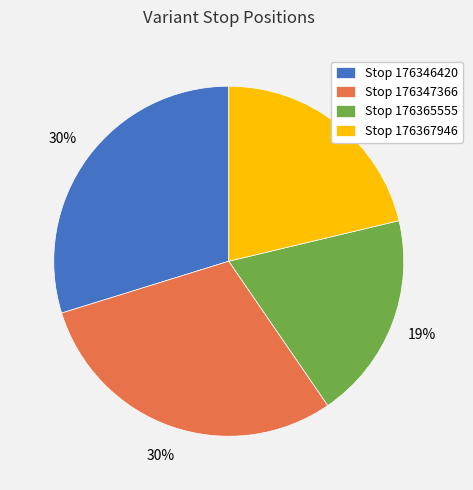

Which slice is the smallest?

Stop 176365555